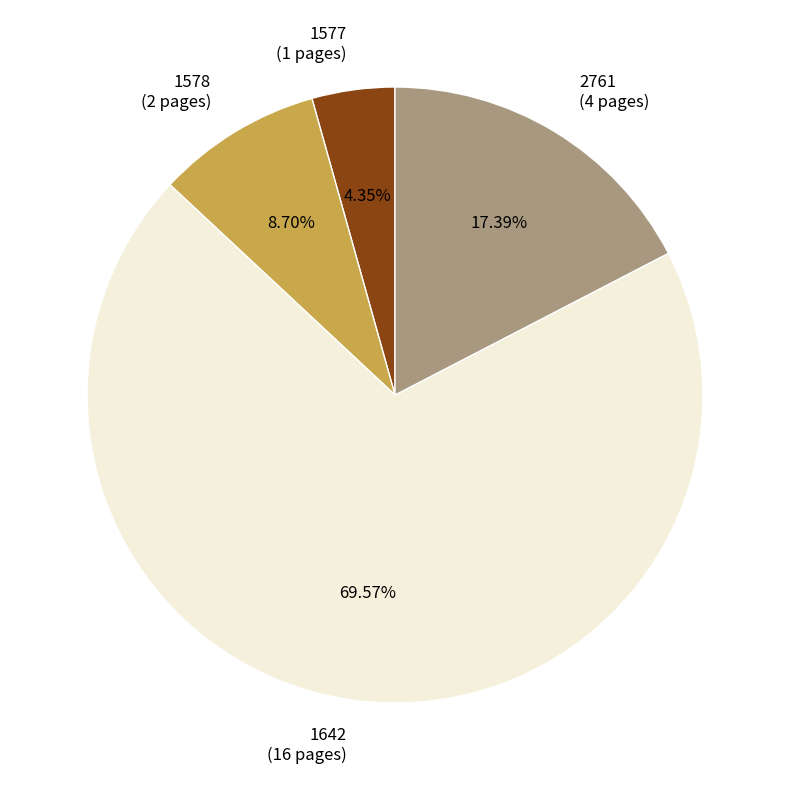

Between 2761 and 1577, which is larger?

2761